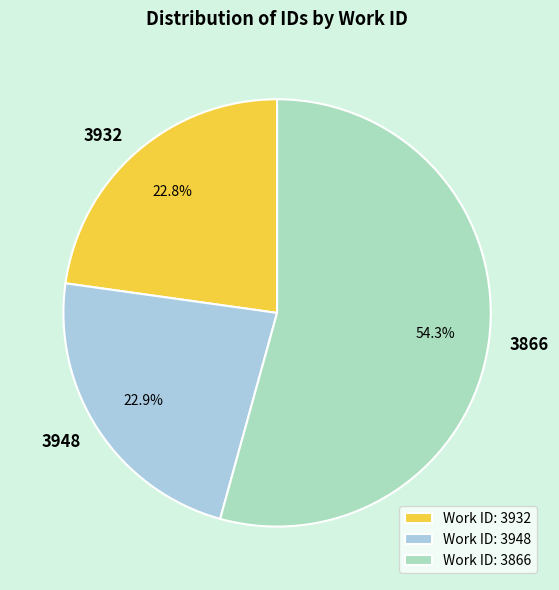

How many segments does this pie chart have?

3